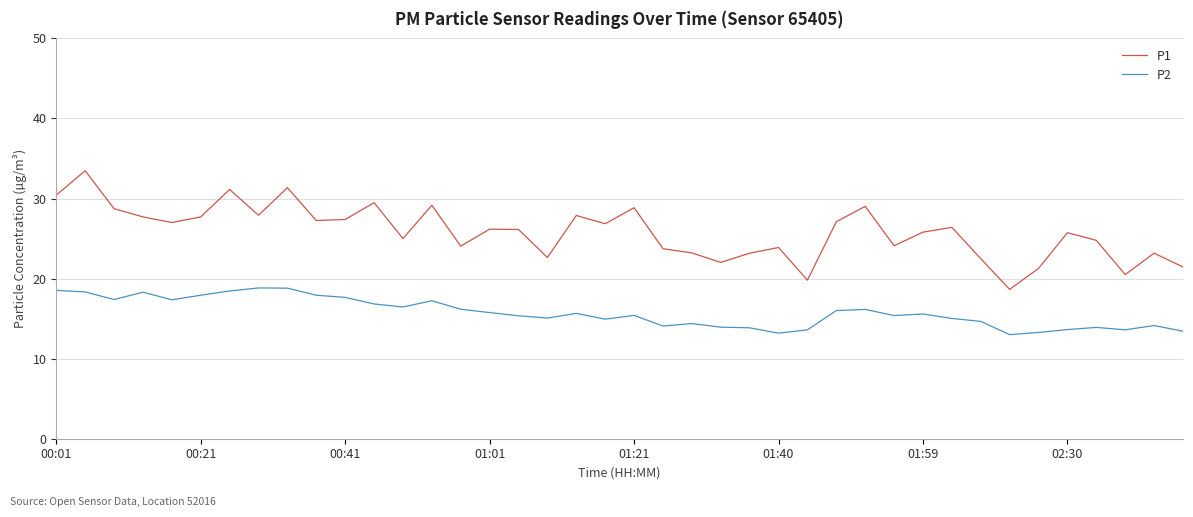

Which series has the largest total across all categories?

P1